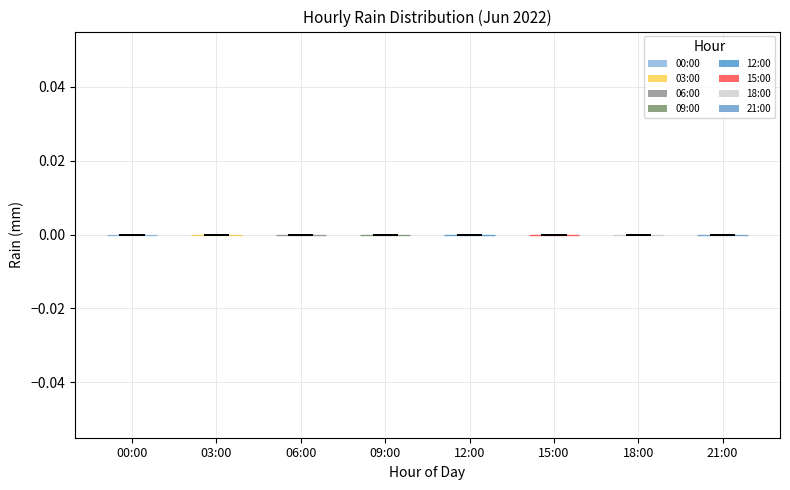

Reading left to right, read every violin against the y-axis: where its median line is, and the lowest and highest points it reaches. The values are not printed on the chart, so give them approximately, as read against the axis.

00:00: median line 0, lowest point 0, highest point 0
03:00: median line 0, lowest point 0, highest point 0
06:00: median line 0, lowest point 0, highest point 0
09:00: median line 0, lowest point 0, highest point 0
12:00: median line 0, lowest point 0, highest point 0
15:00: median line 0, lowest point 0, highest point 0
18:00: median line 0, lowest point 0, highest point 0
21:00: median line 0, lowest point 0, highest point 0